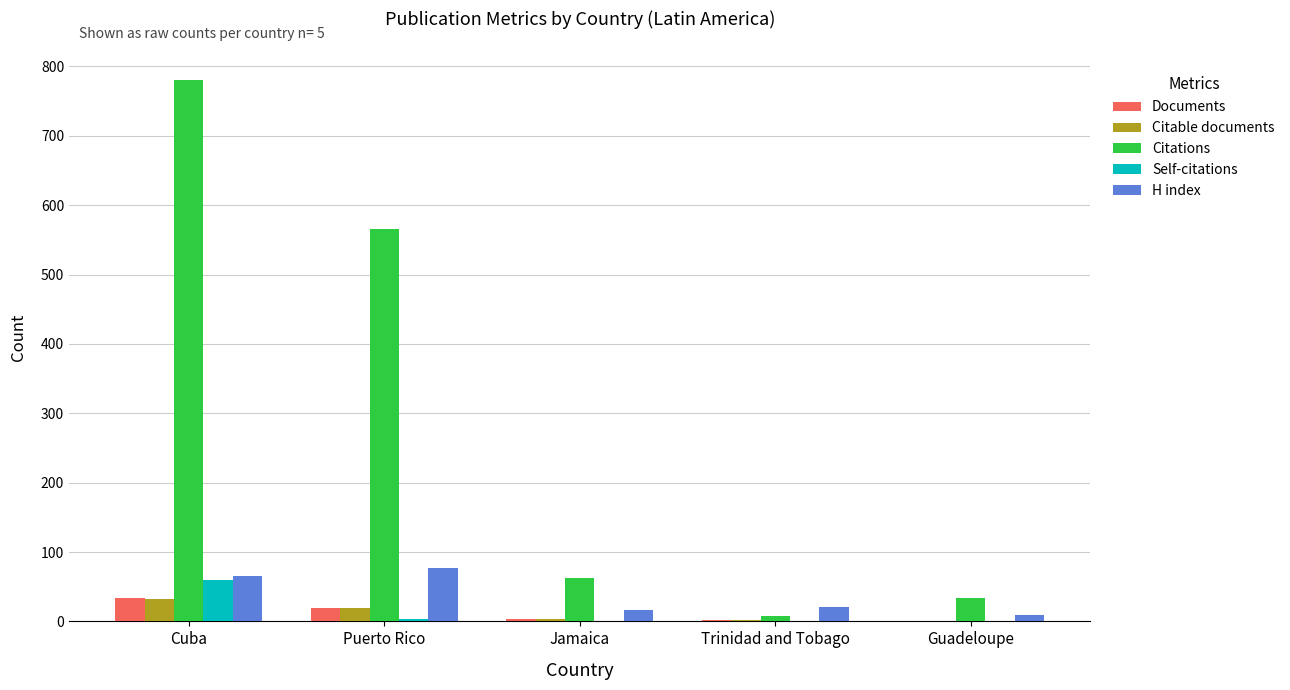

Which series changed the most between Cuba and Puerto Rico?

Citations